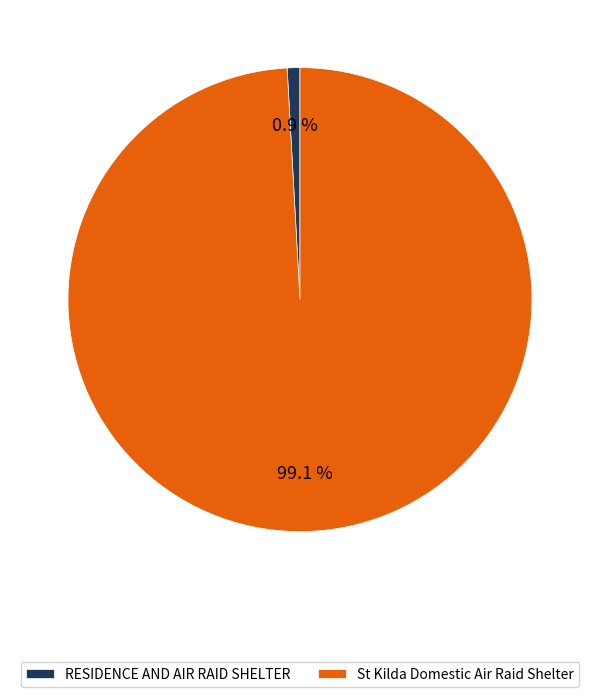

How many segments does this pie chart have?

2